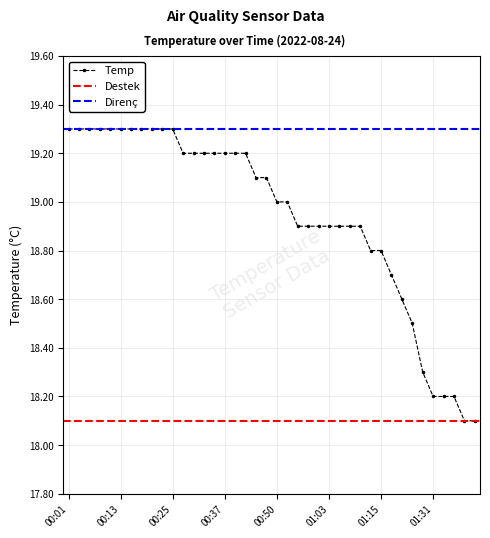

Reading left to right, what are all the values shown in this chart?

00:01=19.3	00:03=19.3	00:06=19.3	00:08=19.3	00:10=19.3	00:13=19.3	00:15=19.3	00:18=19.3	00:20=19.3	00:23=19.3	00:25=19.3	00:28=19.2	00:30=19.2	00:32=19.2	00:35=19.2	00:37=19.2	00:40=19.2	00:42=19.2	00:45=19.1	00:47=19.1	00:50=19.0	00:53=19.0	00:55=18.9	00:58=18.9	01:00=18.9	01:03=18.9	01:05=18.9	01:08=18.9	01:10=18.9	01:13=18.8	01:15=18.8	01:21=18.7	01:23=18.6	01:26=18.5	01:28=18.3	01:31=18.2	01:33=18.2	01:36=18.2	01:38=18.1	01:41=18.1